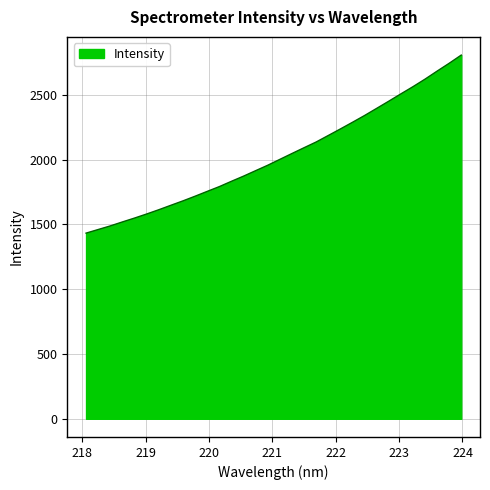

What is the difference between the maximum and minimum values?

1374.4